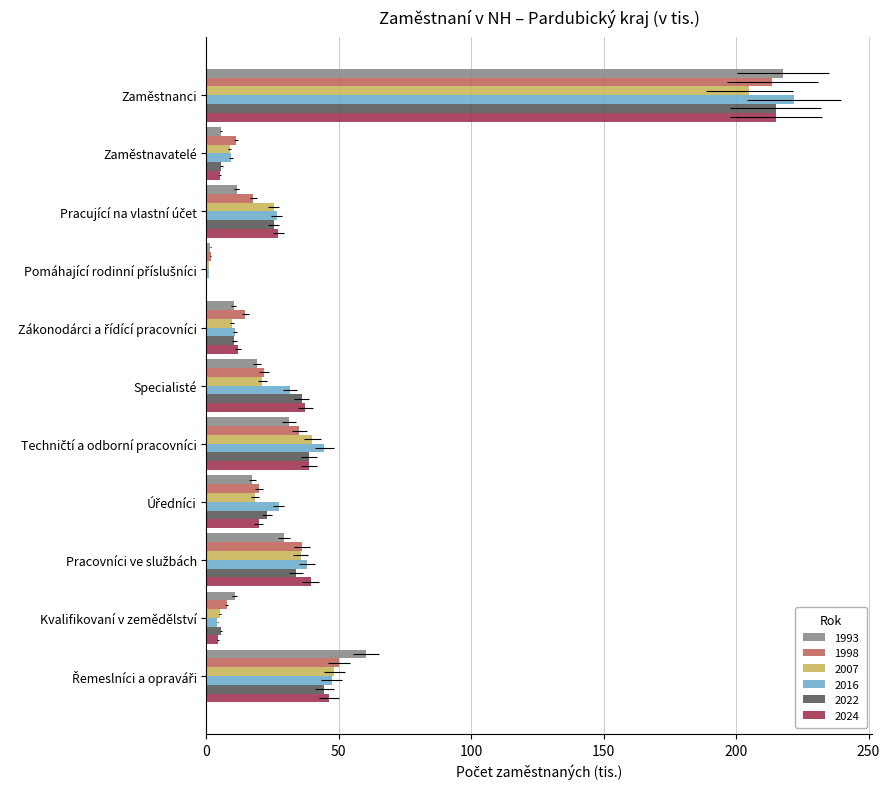

How many bars are there in total?

66